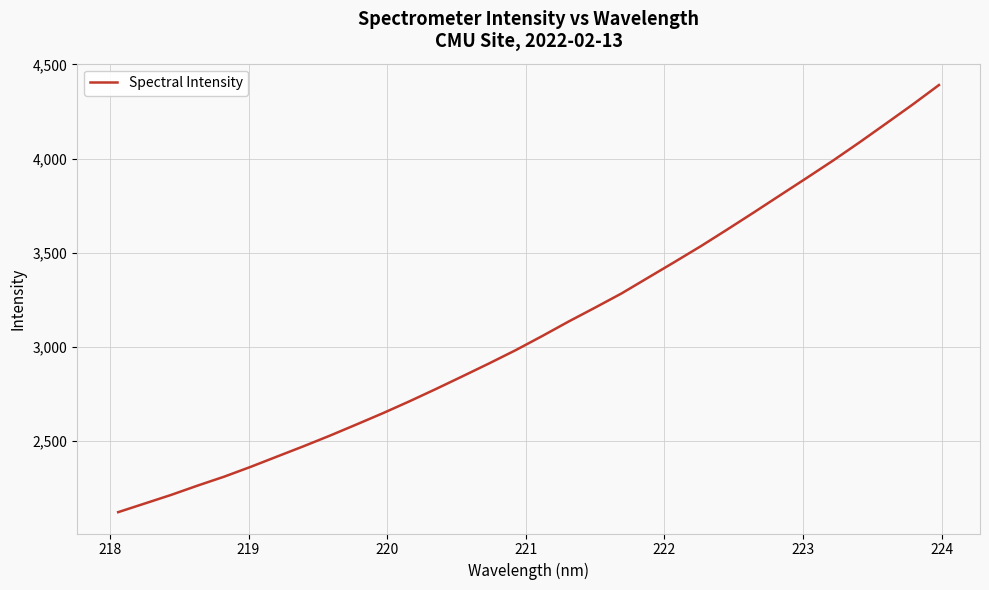

What is the maximum value shown in the chart?

4390.8